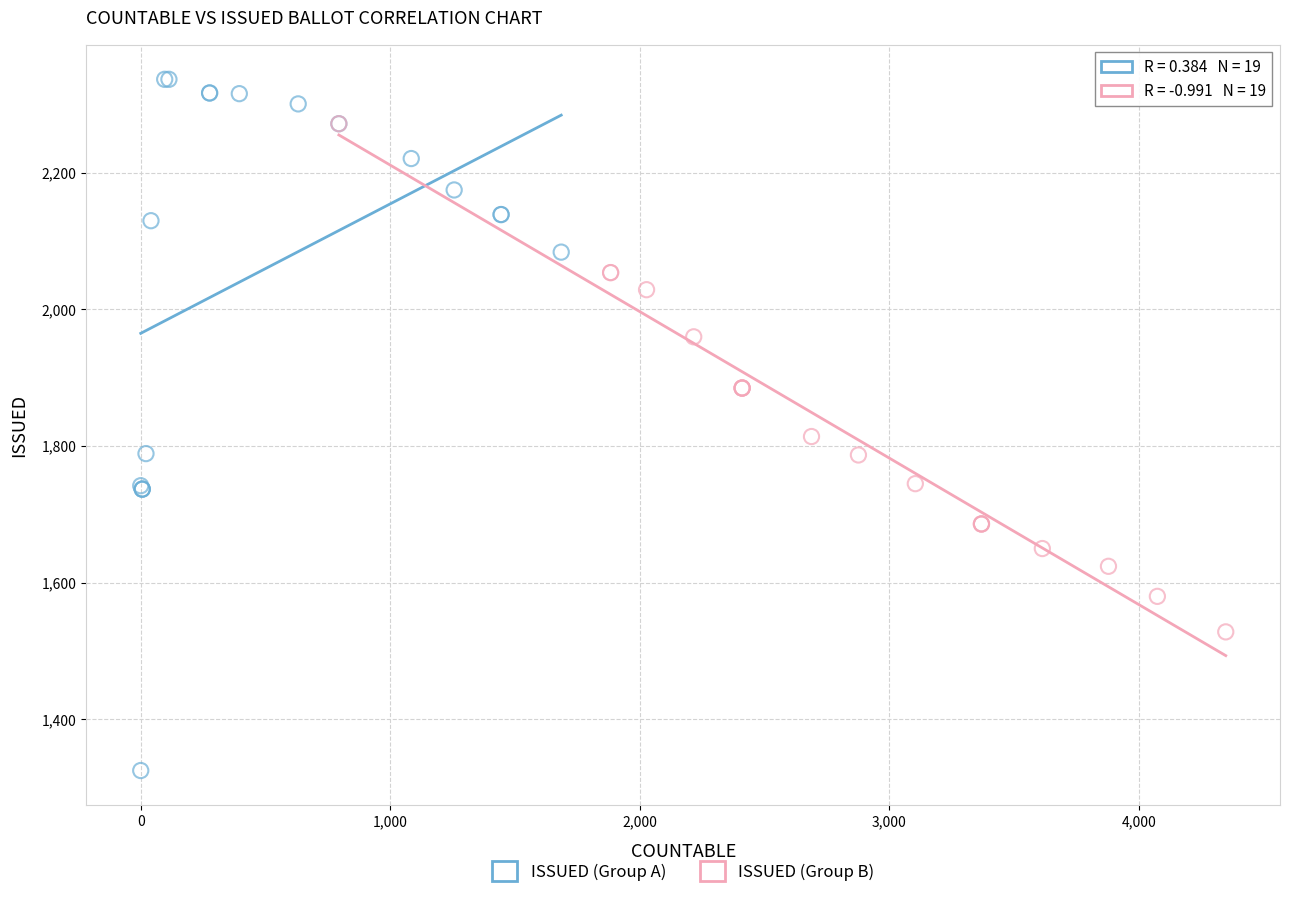

Which series reaches the minimum Y coordinate?

ISSUED (Group A)